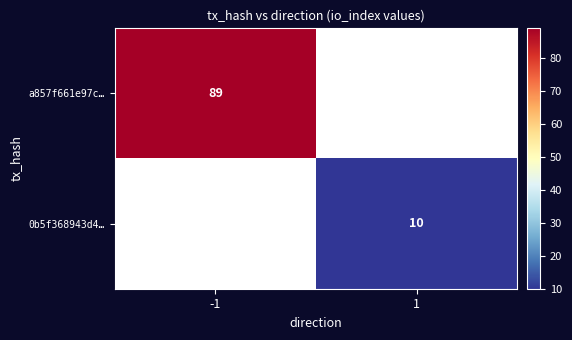

The 0b5f368943d4… series shows 4 at 1. True or false?

False